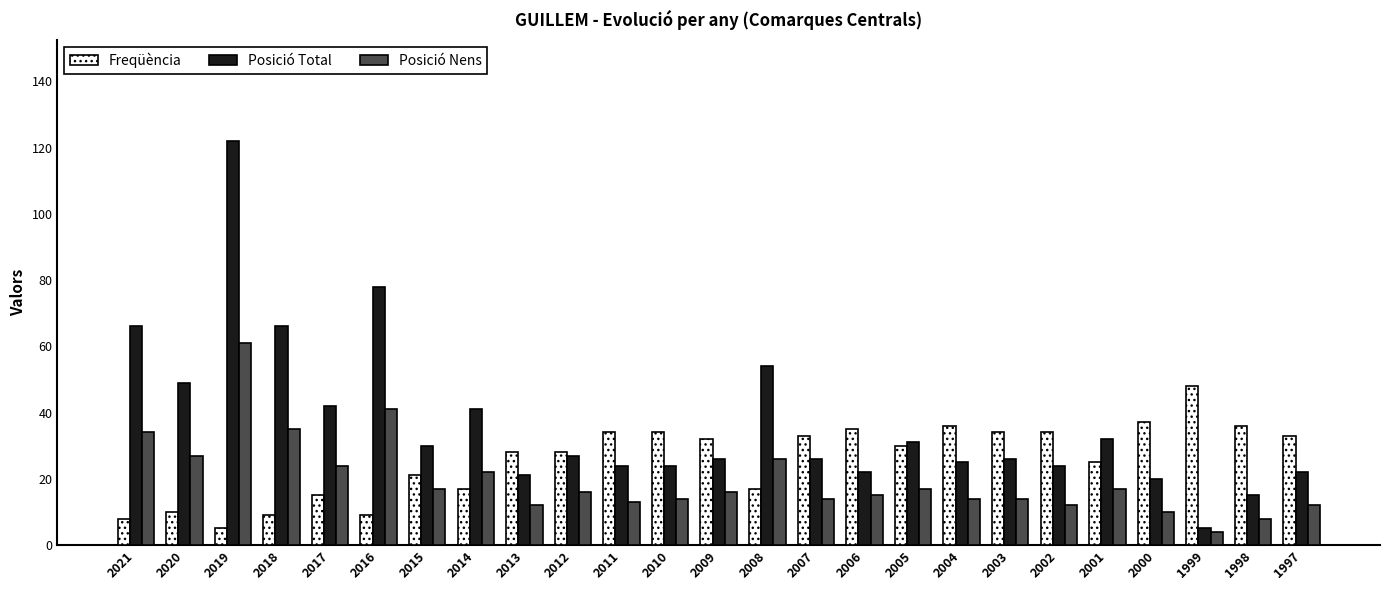

Does the chart contain stacked bars?

No